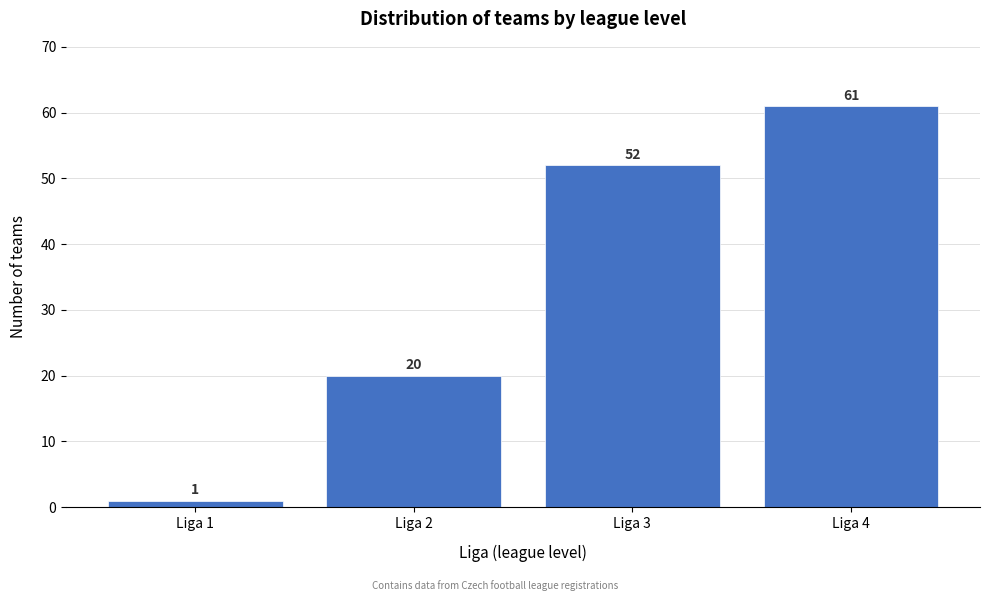

Reading left to right, list all the values displayed in this chart.

Liga 1=1	Liga 2=20	Liga 3=52	Liga 4=61